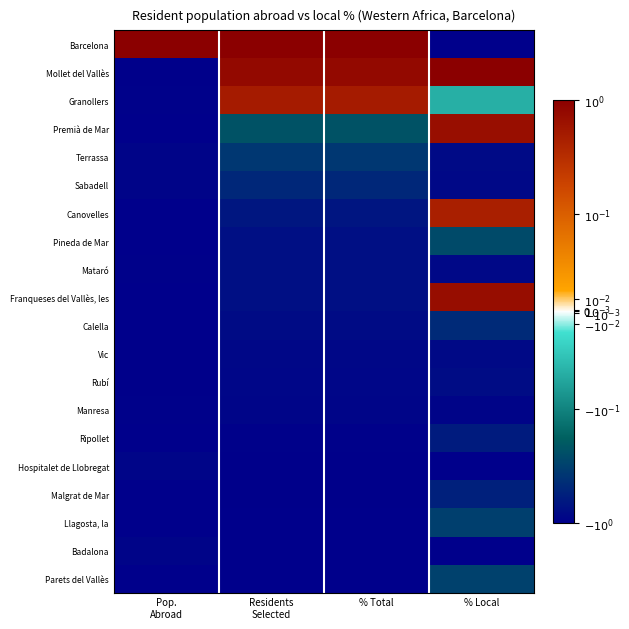

Which category has the highest value across all series?

Pop.
Abroad